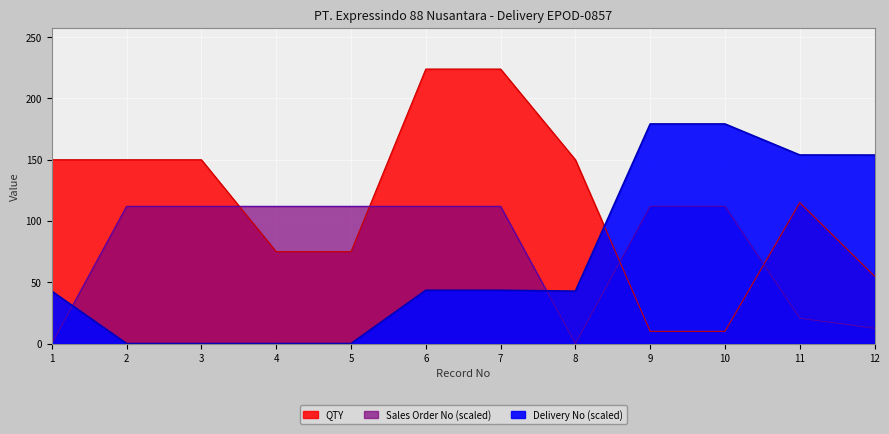

True or false: Delivery No has a value of 49.1 at 11.

False